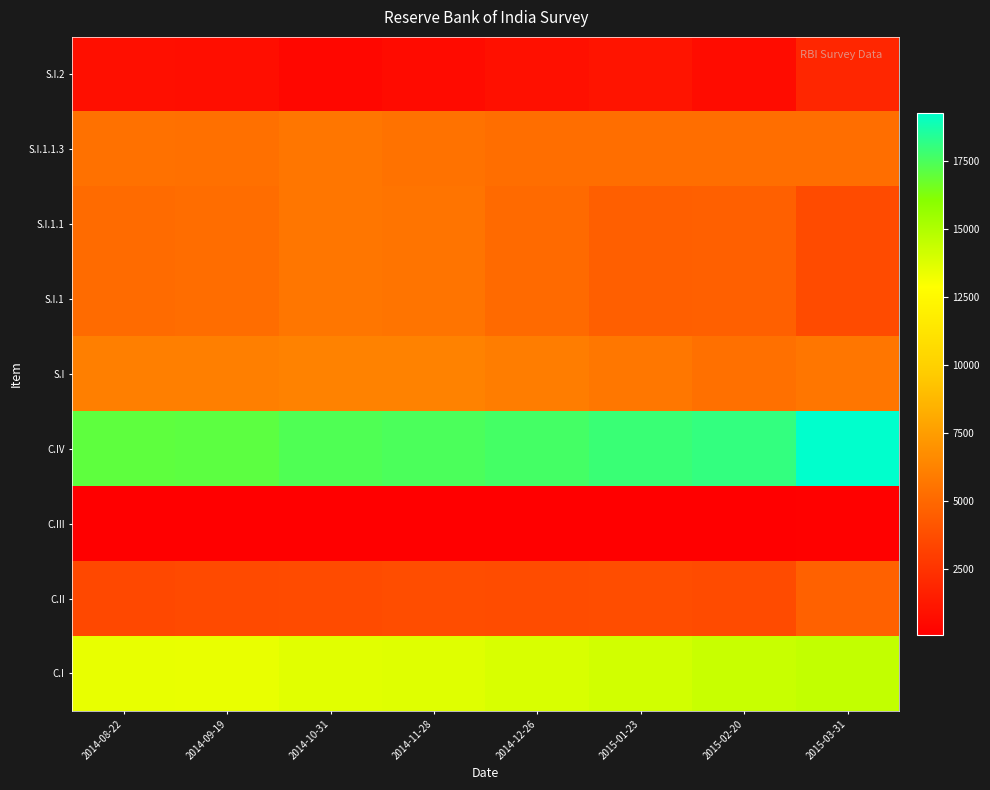

What is the total value across all series at 2015-01-23?

57014.7